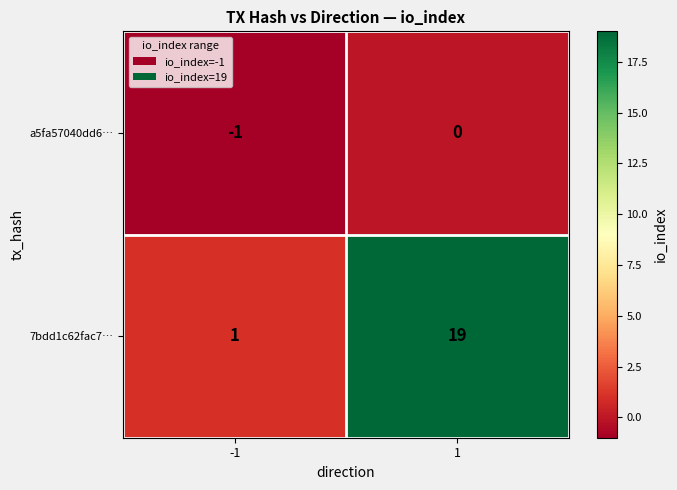

Rank the series by their average value, from lowest to highest.

a5fa57040dd6…, 7bdd1c62fac7…